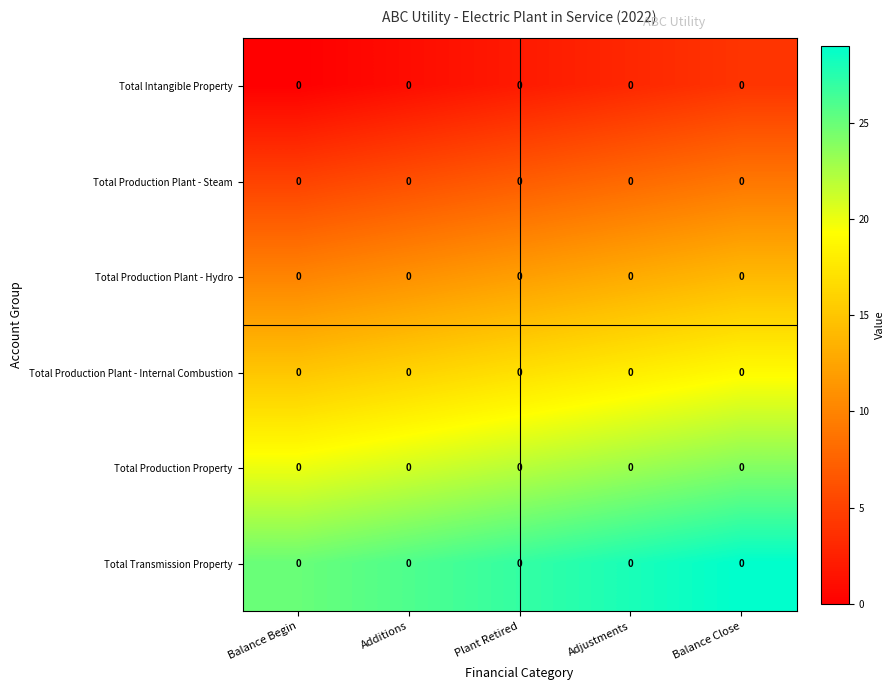

Rank the series at Balance Close from lowest to highest value.

Total Intangible Property, Total Production Plant - Steam, Total Production Plant - Hydro, Total Production Plant - Internal Combustion, Total Production Property, Total Transmission Property